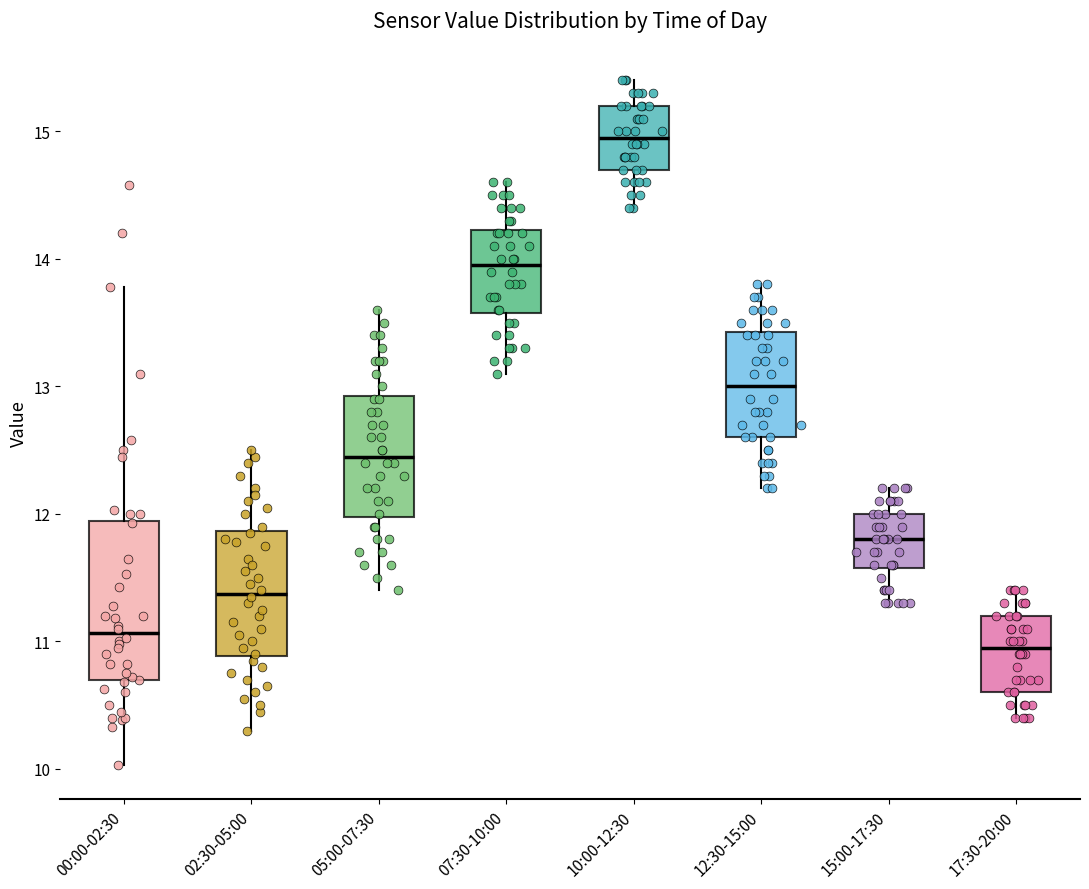

Which box has the lowest median line?

17:30-20:00